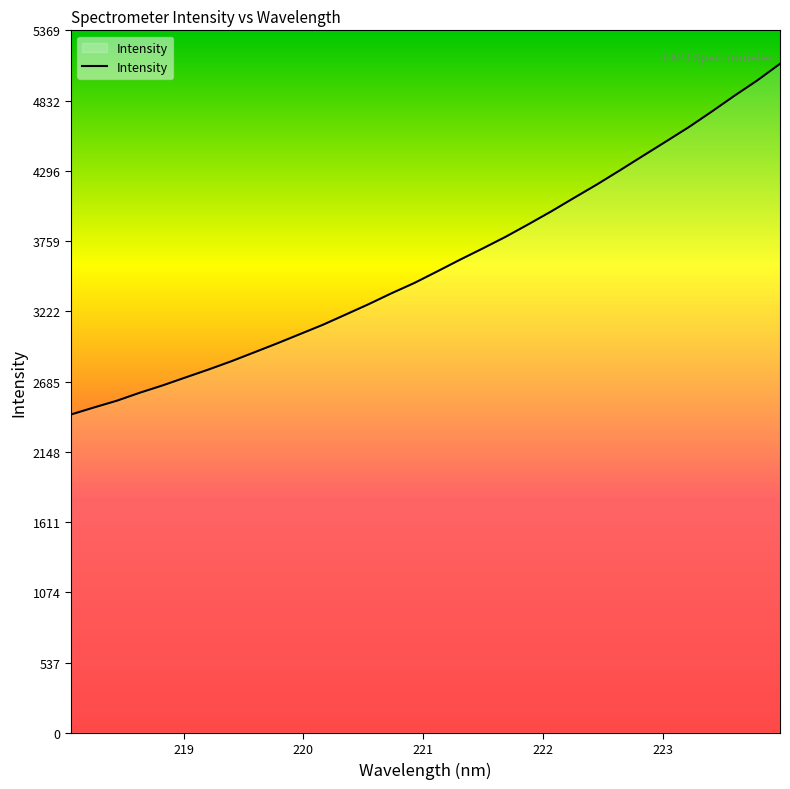

What is the difference between the maximum and minimum values?

2680.7